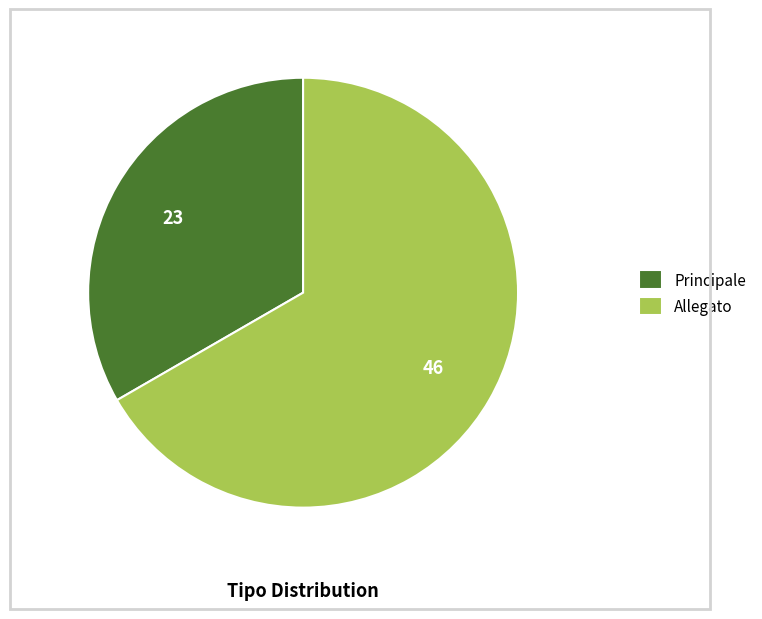

What is the ratio of the value at Allegato to the value at Principale?

2.0